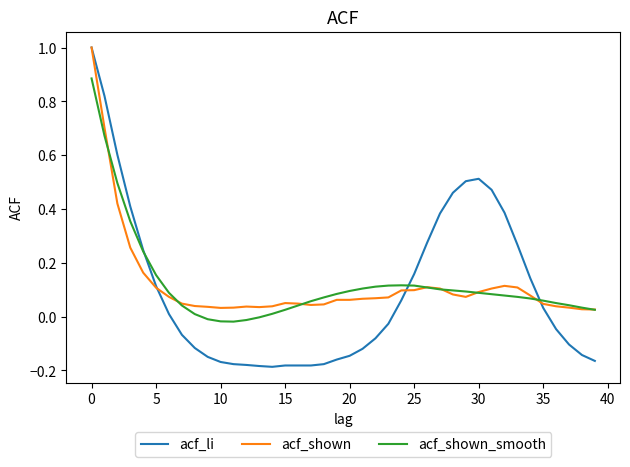

What is the highest value of the acf_li series?

1.0